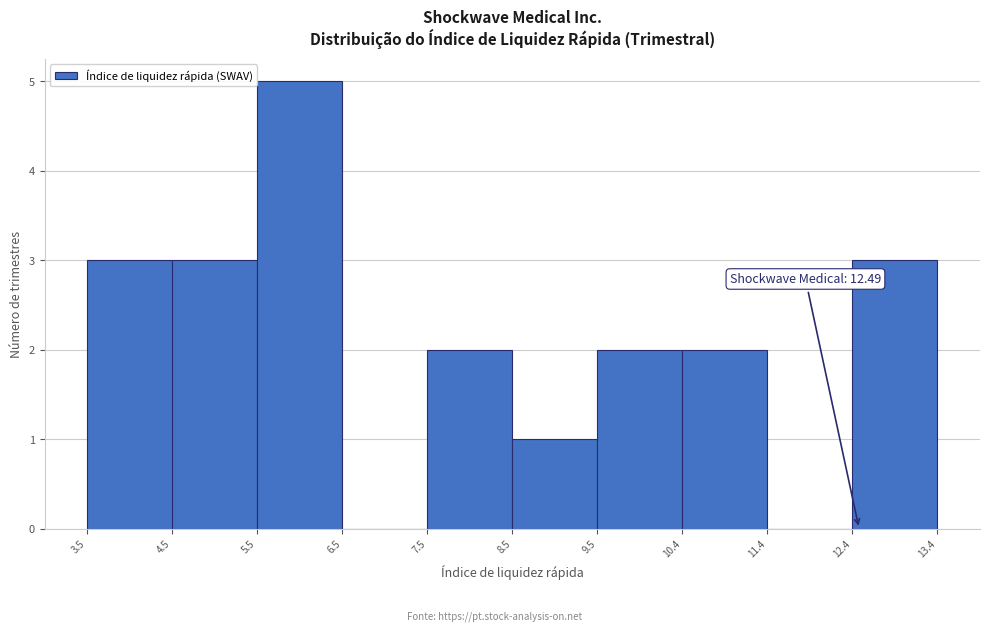

Over which range of the x-axis is the bar tallest?

5.5 to 6.5